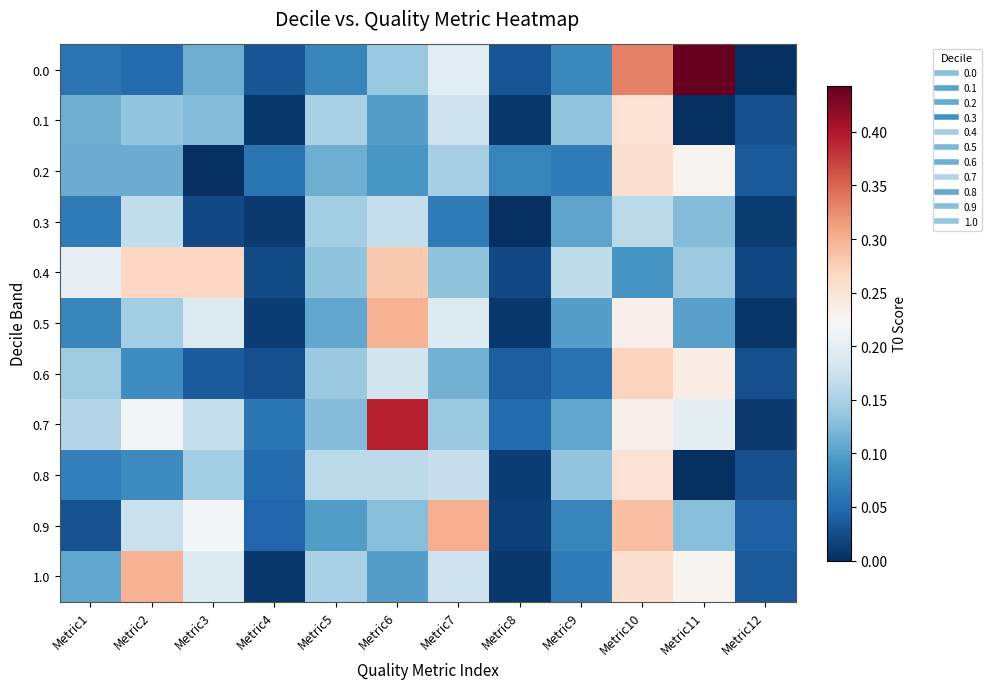

Which has a higher value, Metric4 or Metric11?

Metric11